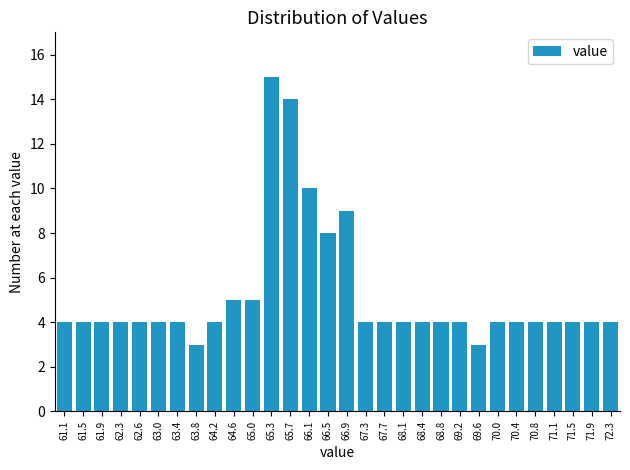

Reading right to left, what are all the values shown in this chart?

72.3=4	71.9=4	71.5=4	71.1=4	70.8=4	70.4=4	70.0=4	69.6=3	69.2=4	68.8=4	68.4=4	68.1=4	67.7=4	67.3=4	66.9=9	66.5=8	66.1=10	65.7=14	65.3=15	65.0=5	64.6=5	64.2=4	63.8=3	63.4=4	63.0=4	62.6=4	62.3=4	61.9=4	61.5=4	61.1=4